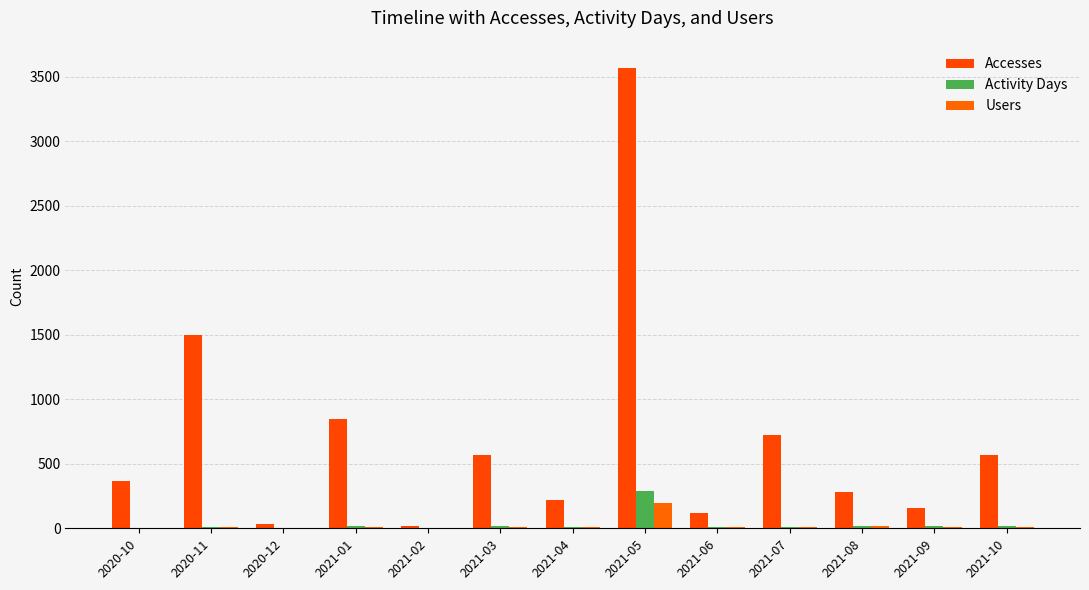

What is the difference between the highest and lowest values at 2021-04?

215